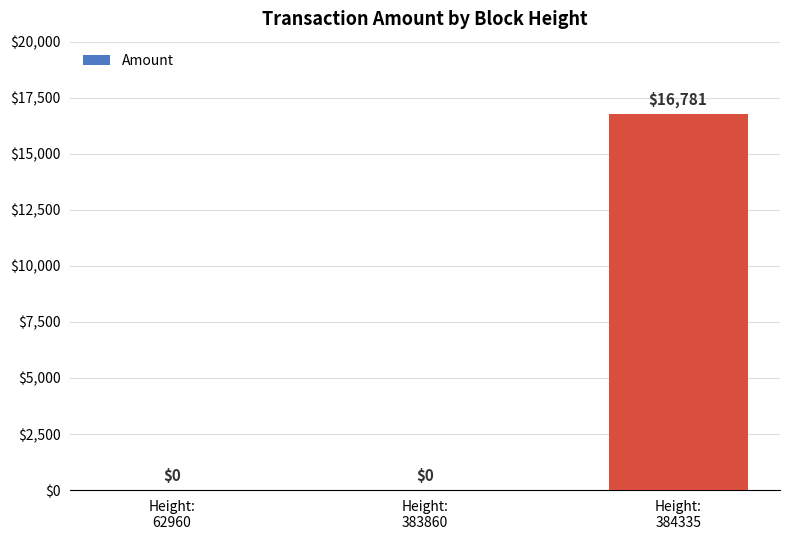

Reading right to left, what are all the values shown in this chart?

Height:
384335=16781	Height:
383860=0	Height:
62960=0